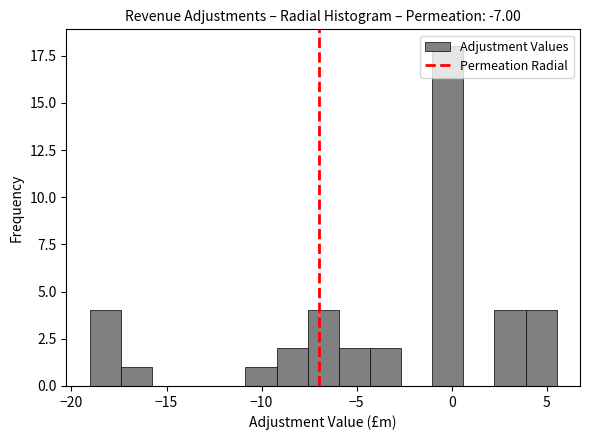

Around what value on the x-axis is the tallest bar? Give the approximate position of its centre, as read against the axis.

0.0